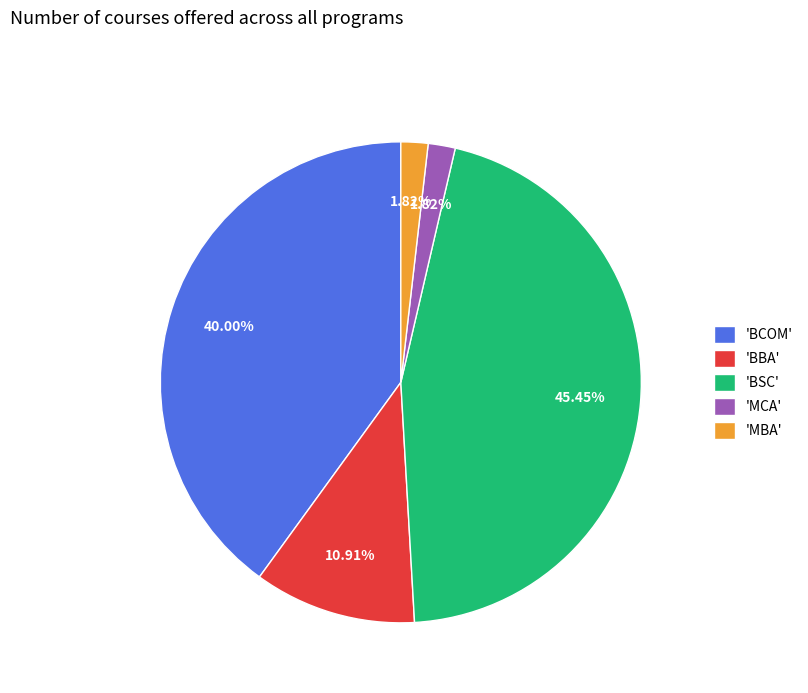

Between 'MCA' and 'BCOM', which is larger?

'BCOM'